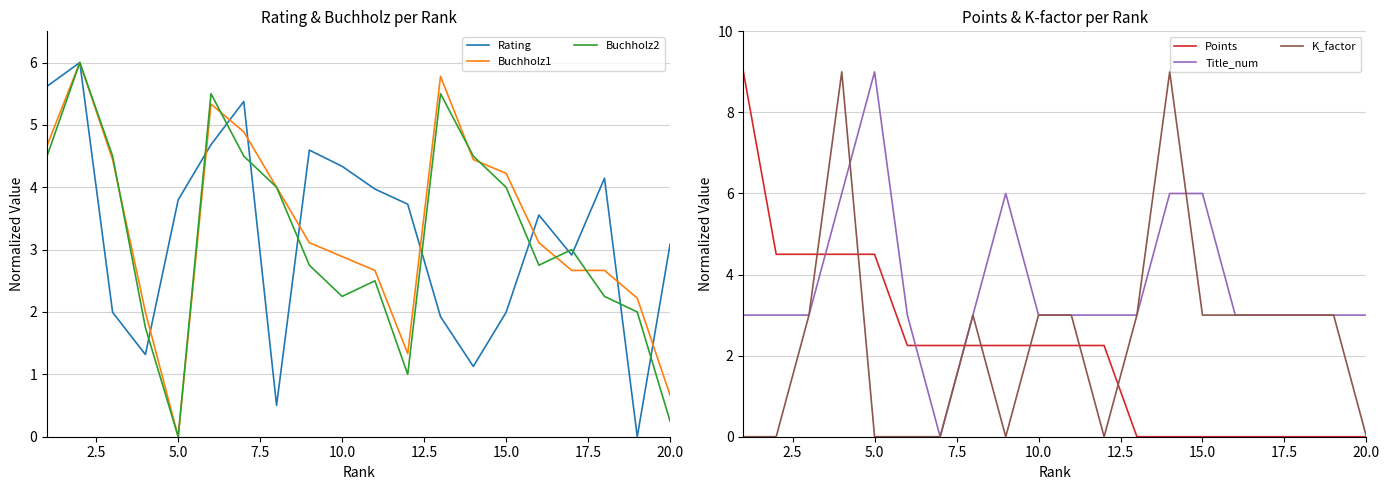

The value of Title_num at 20.0 is 3.0. True or false?

True